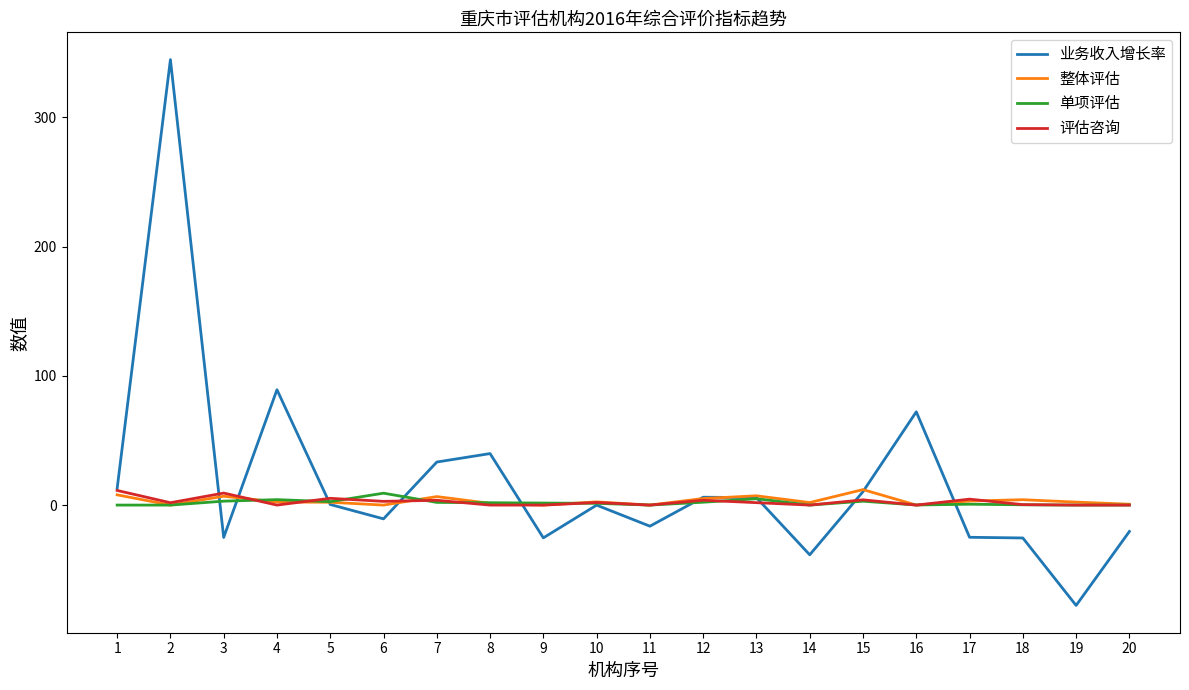

How many distinct data groups are displayed?

4